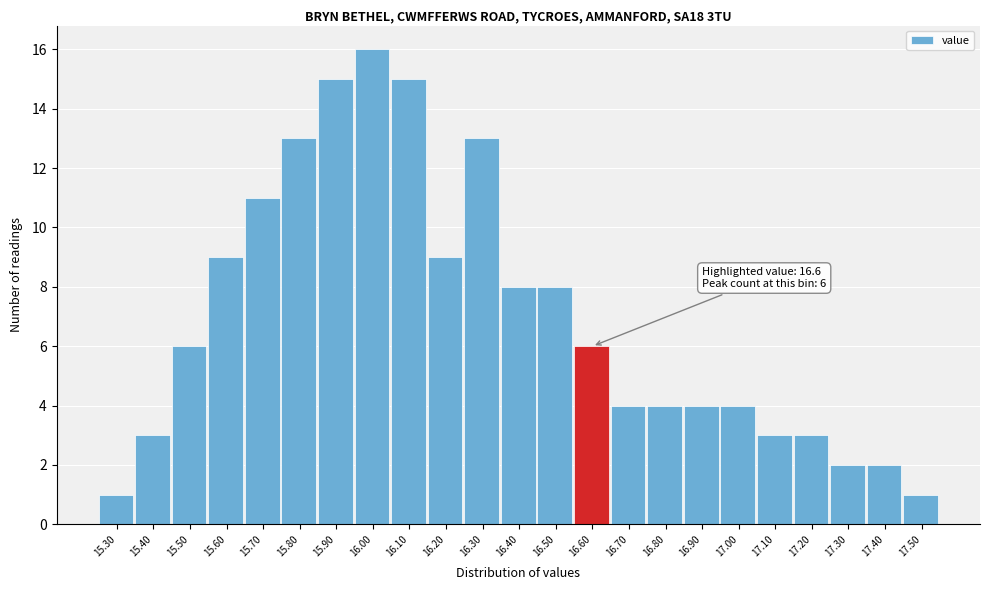

Over which range of the x-axis is the bar tallest?

15.95 to 16.05